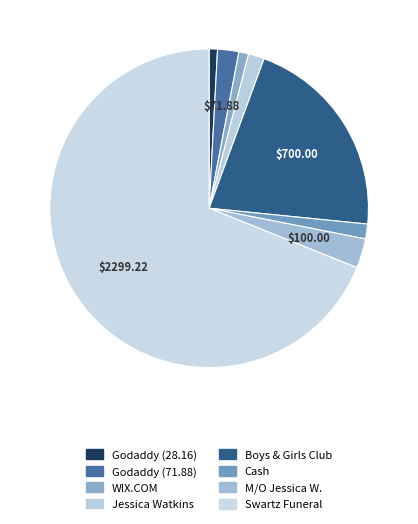

How many segments does this pie chart have?

8